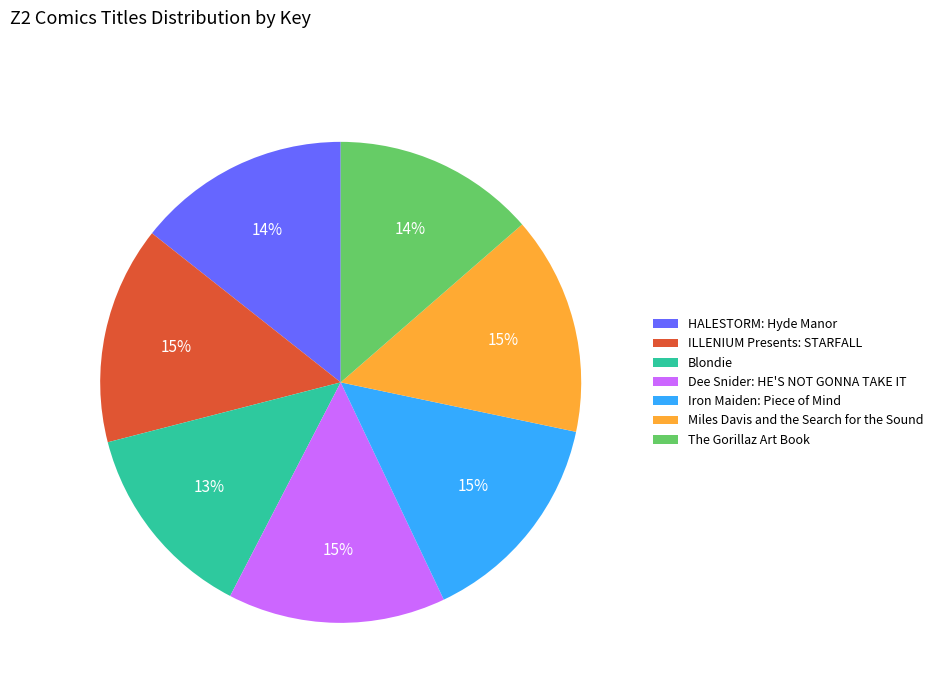

How many segments does this pie chart have?

7